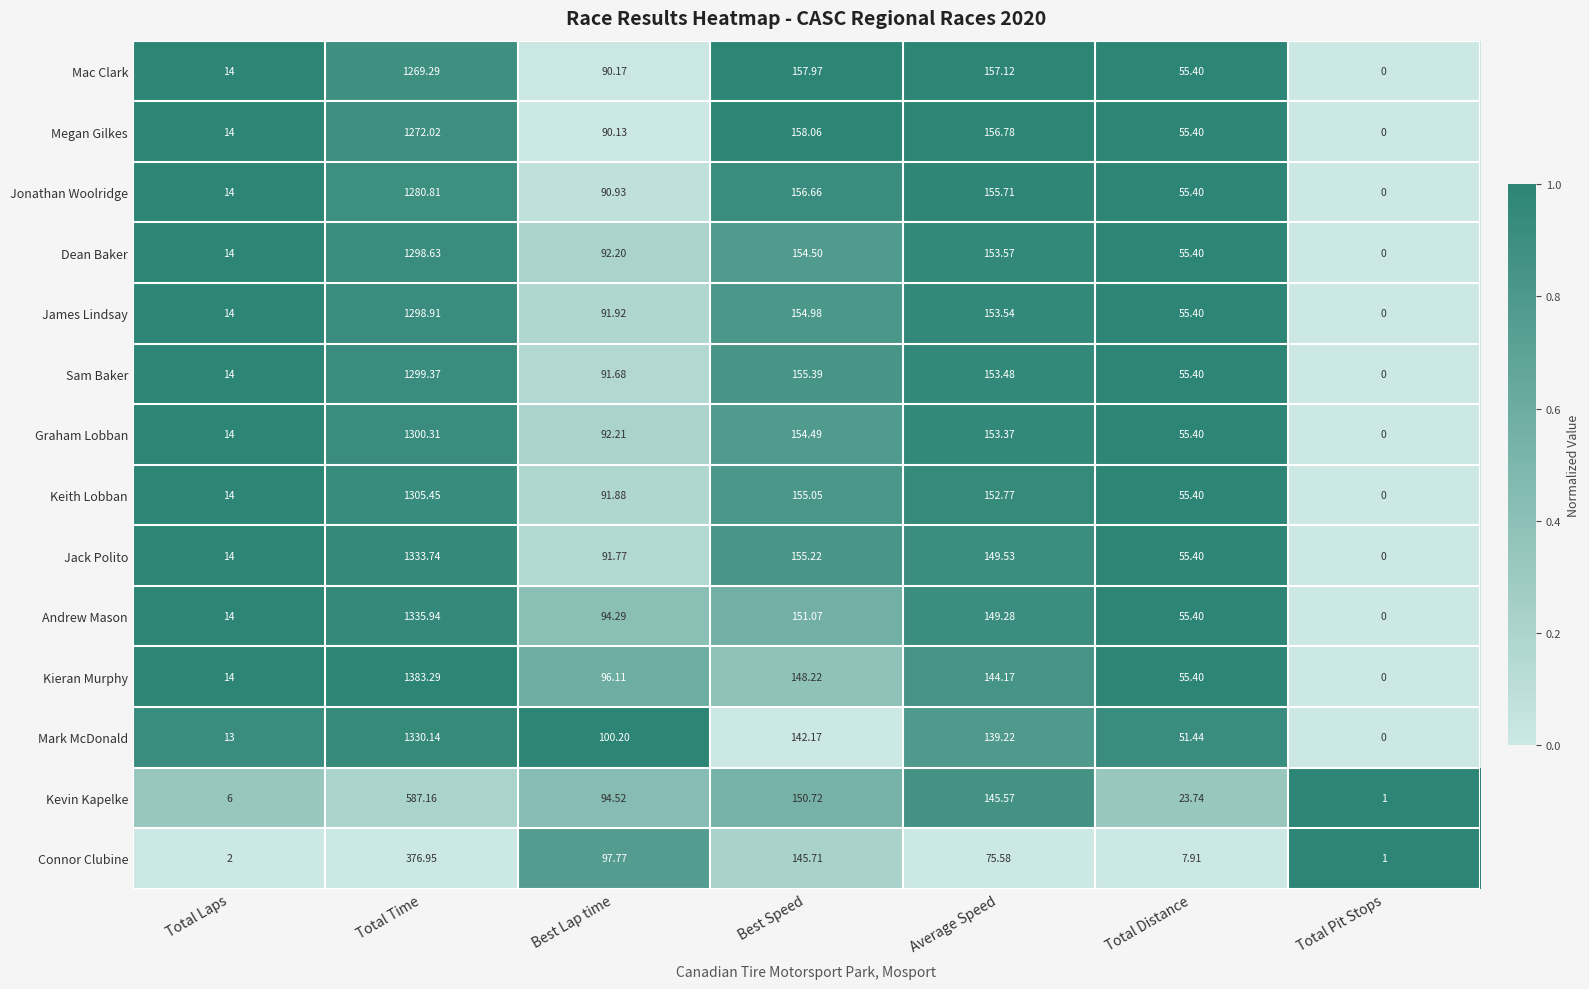

Rank the series at Best Speed from lowest to highest value.

Mark McDonald, Connor Clubine, Kieran Murphy, Kevin Kapelke, Andrew Mason, Graham Lobban, Dean Baker, James Lindsay, Keith Lobban, Jack Polito, Sam Baker, Jonathan Woolridge, Mac Clark, Megan Gilkes